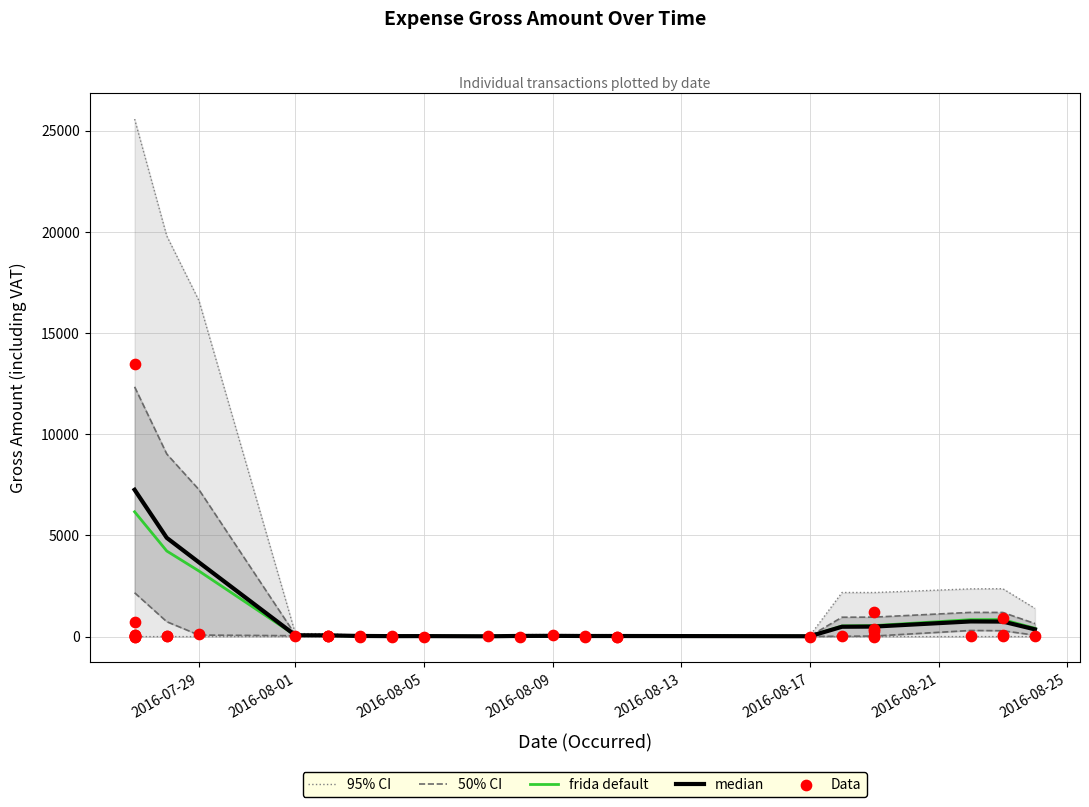

Which has a higher value, 2016-07-27 or 2016-07-27?

2016-07-27